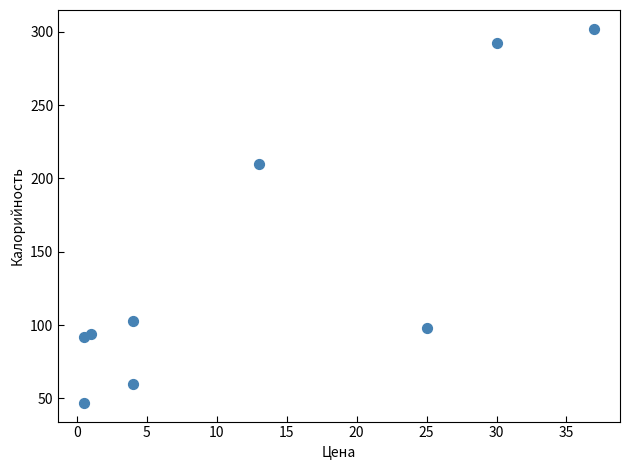

What is the range of Y values (max minus min)?

255